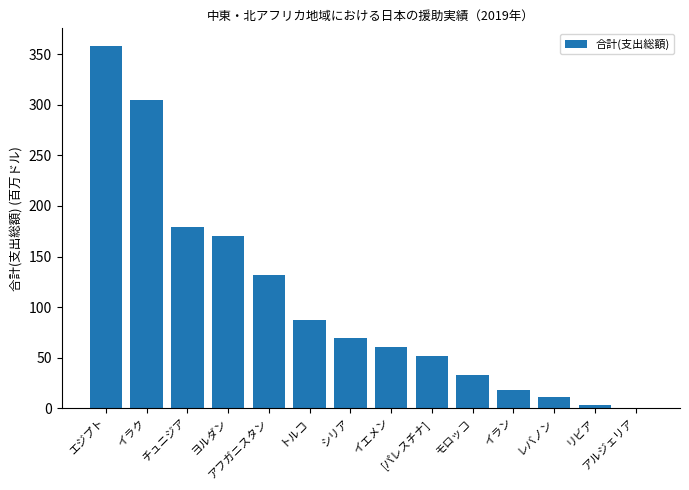

What is the maximum value shown in the chart?

357.9